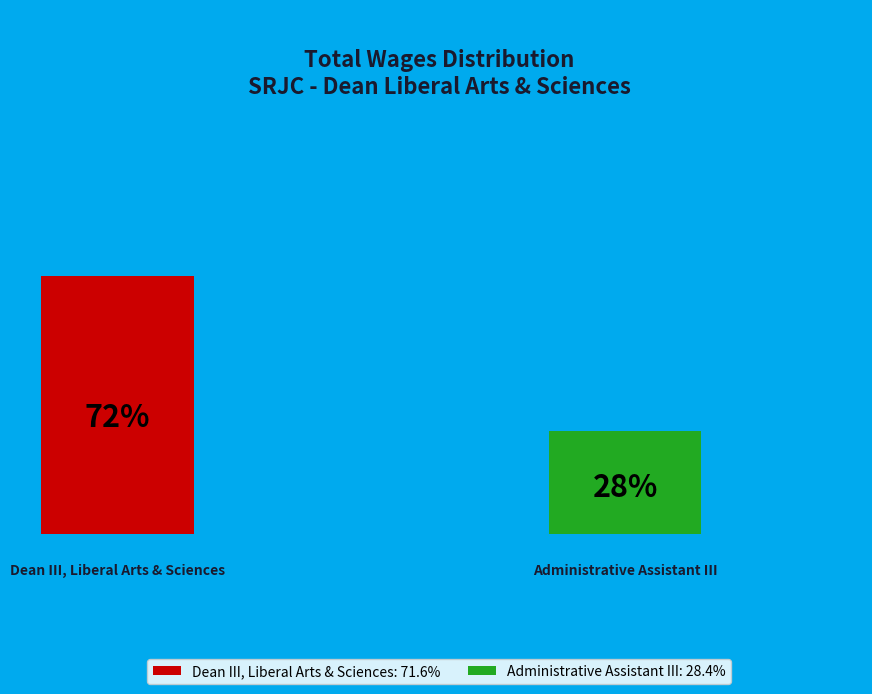

To the nearest percent, what percentage of the pie is Administrative Assistant III?

28%